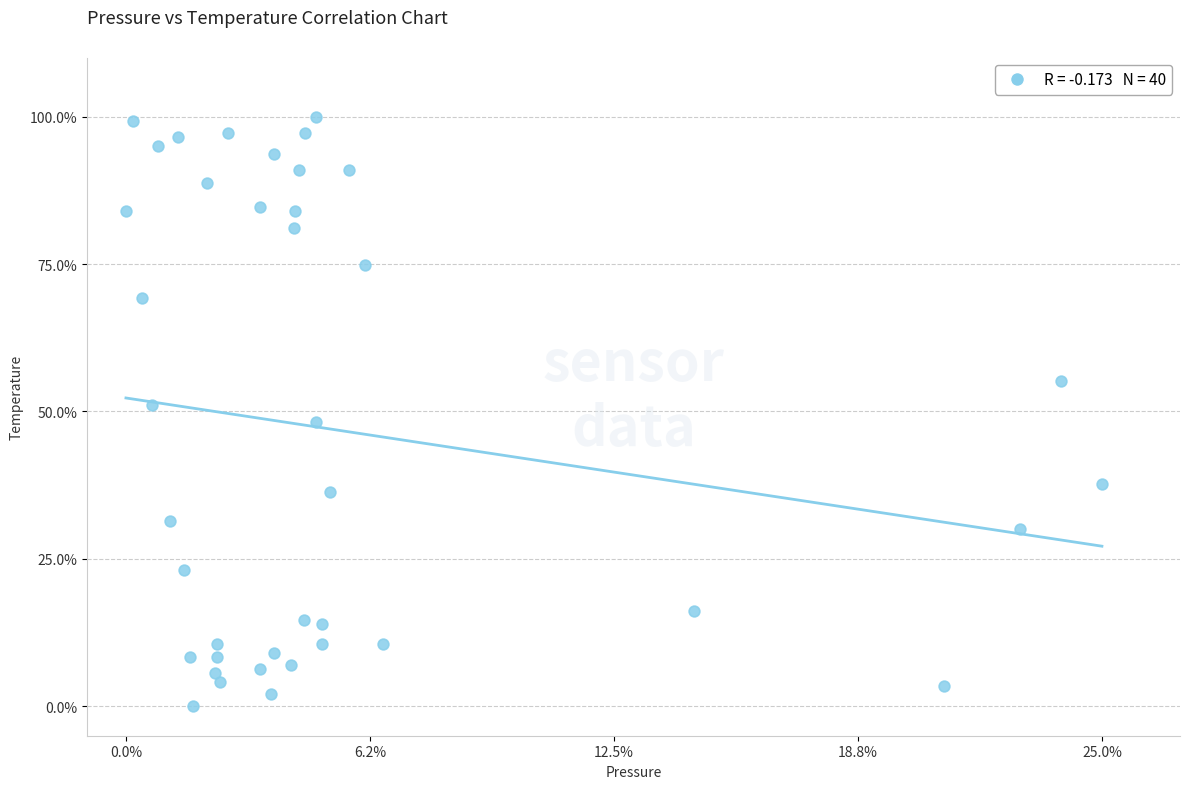

What is the range of X values (max minus min)?

25.0